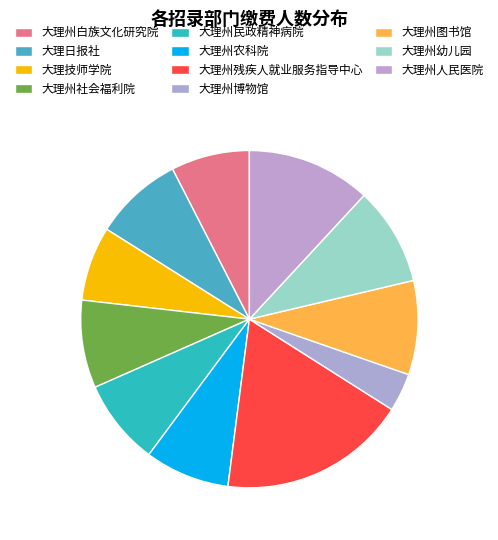

Count the number of slices in the pie.

11